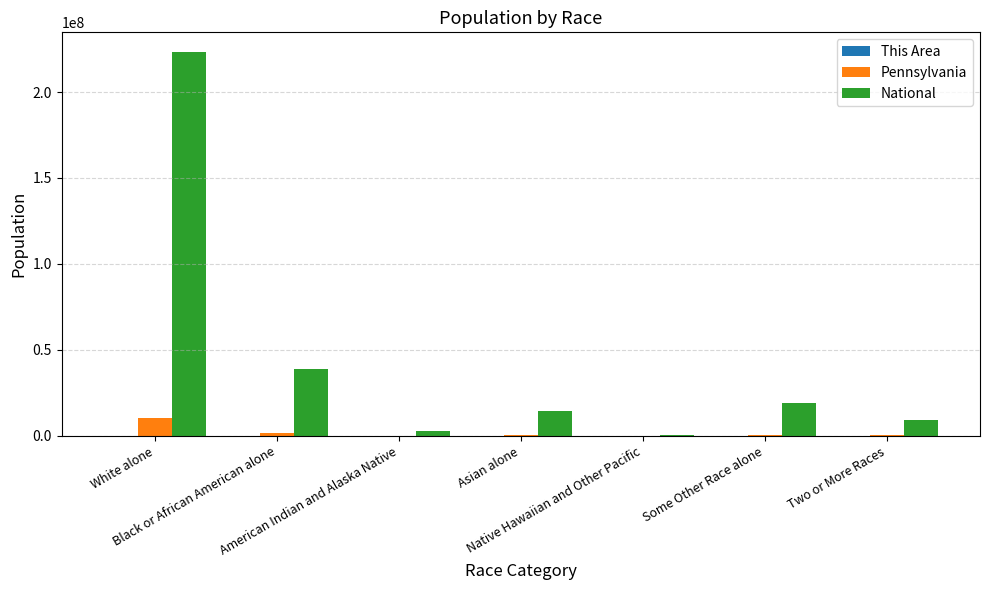

What value does the National series have at Black or African American alone, to the nearest 100?

38929300